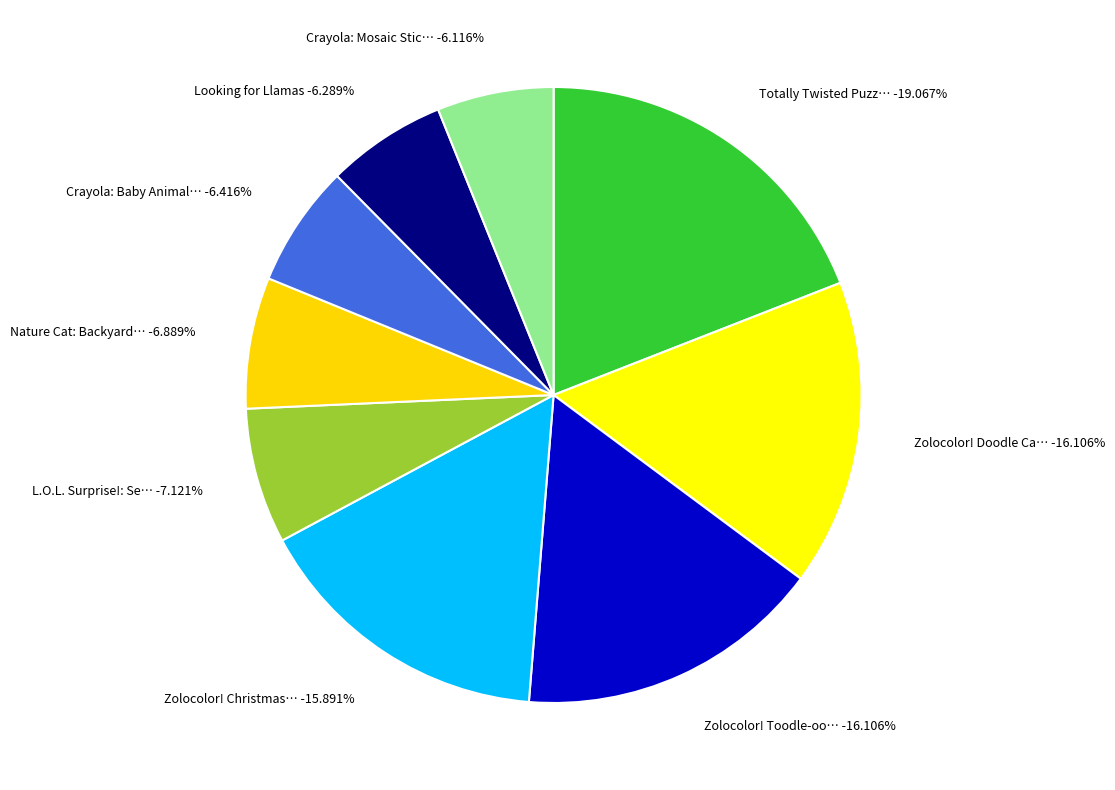

What is the ratio of the value at Crayola: Mosaic Sticker to the value at Zolocolor! Toodle-oo Doodle-oo?

0.4